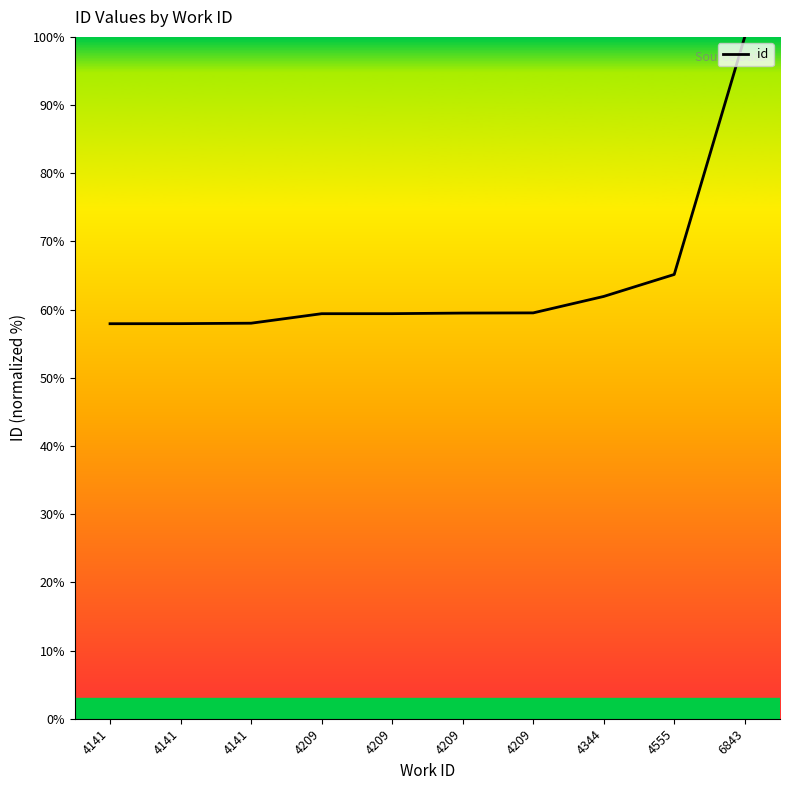

Reading left to right, extract all data points from this chart.

57.9	57.9	58.0	59.4	59.4	59.5	59.5	61.9	65.2	100.0